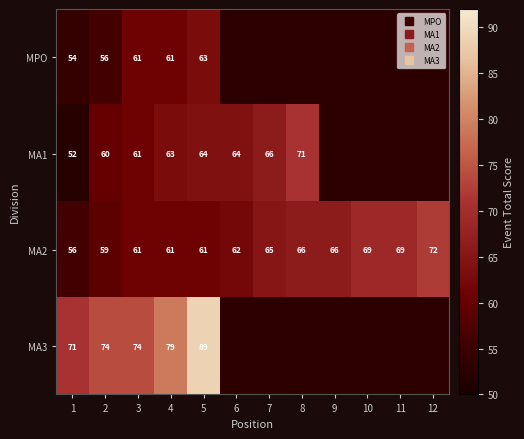

What is the average value of the MA2 series?

63.9